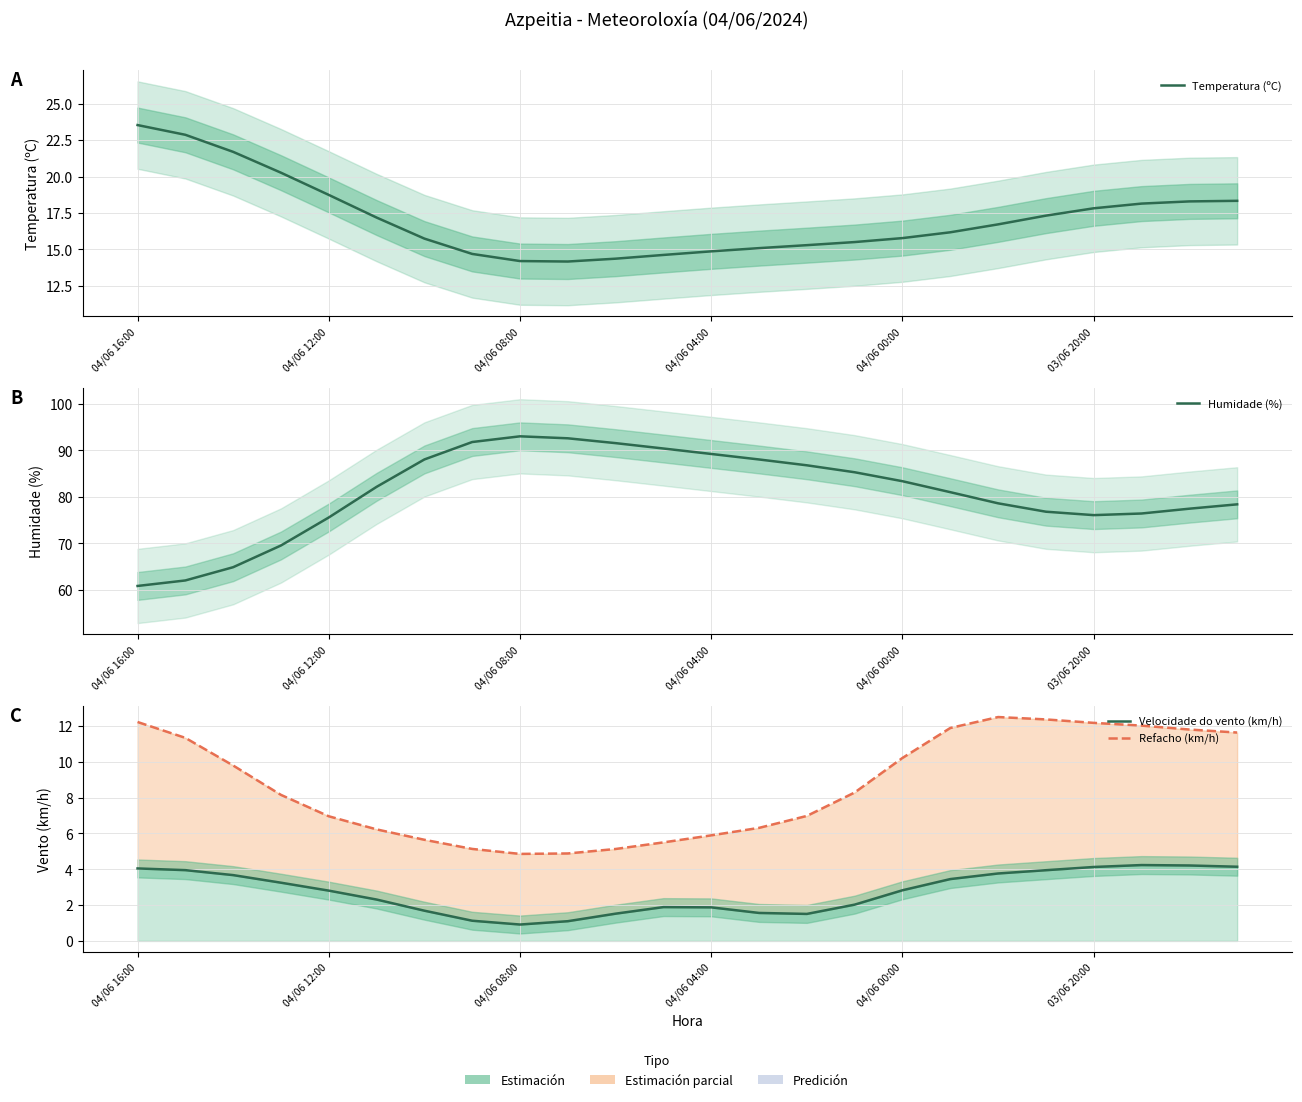

What is the maximum value shown in the chart?

93.0